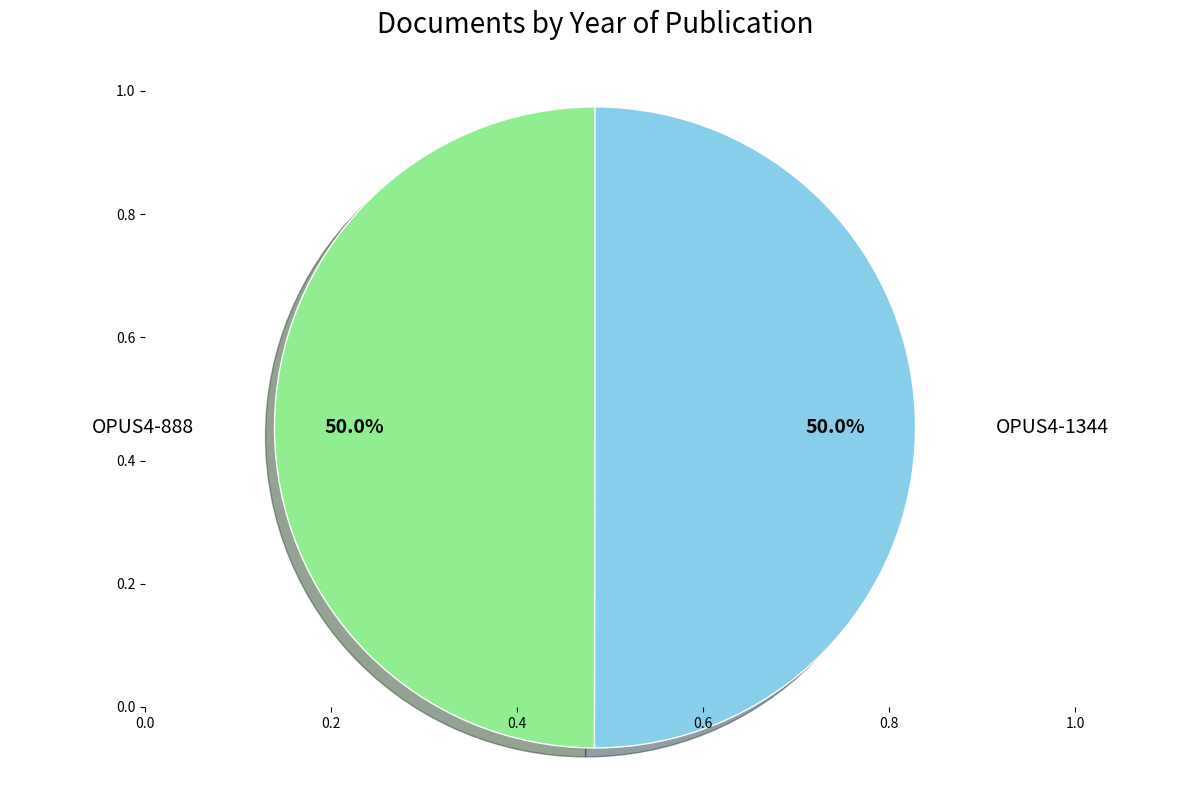

To the nearest percent, what portion does OPUS4-1344 represent?

50%